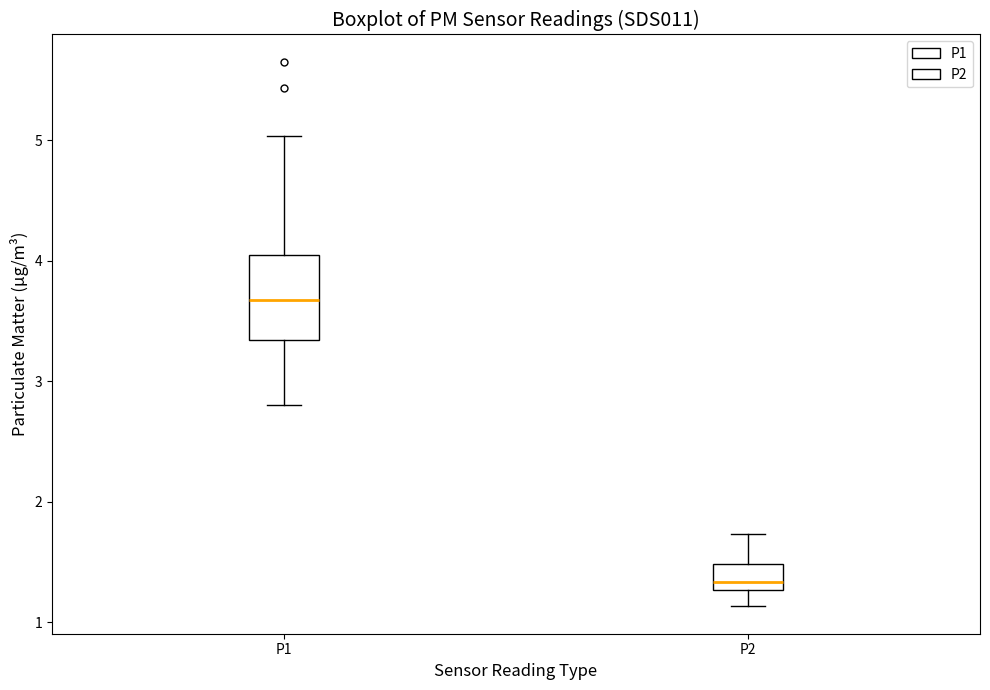

Which box's median line is the highest?

P1